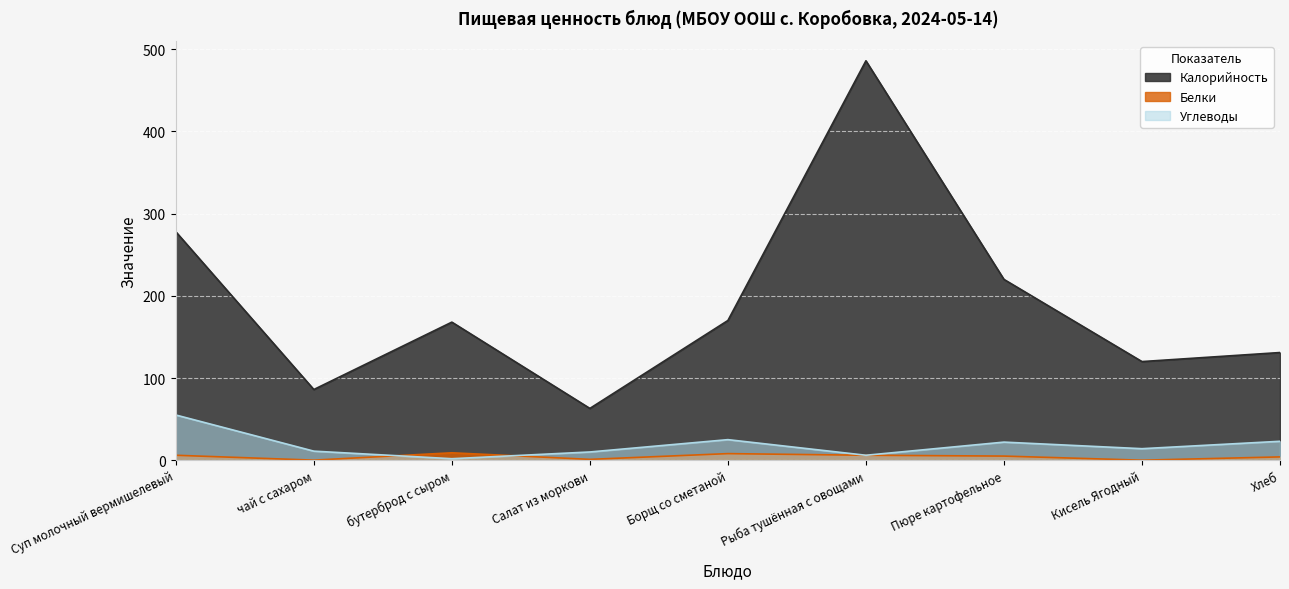

Which series has the largest range (max minus min)?

Калорийность